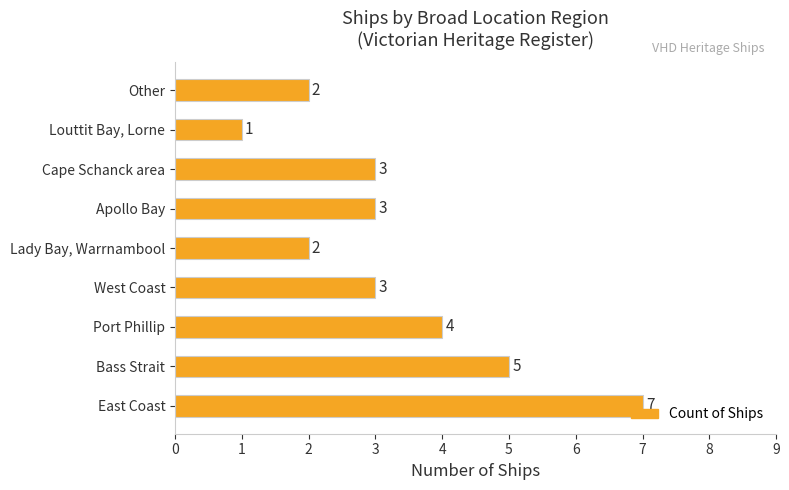

How many series are shown in this chart?

1